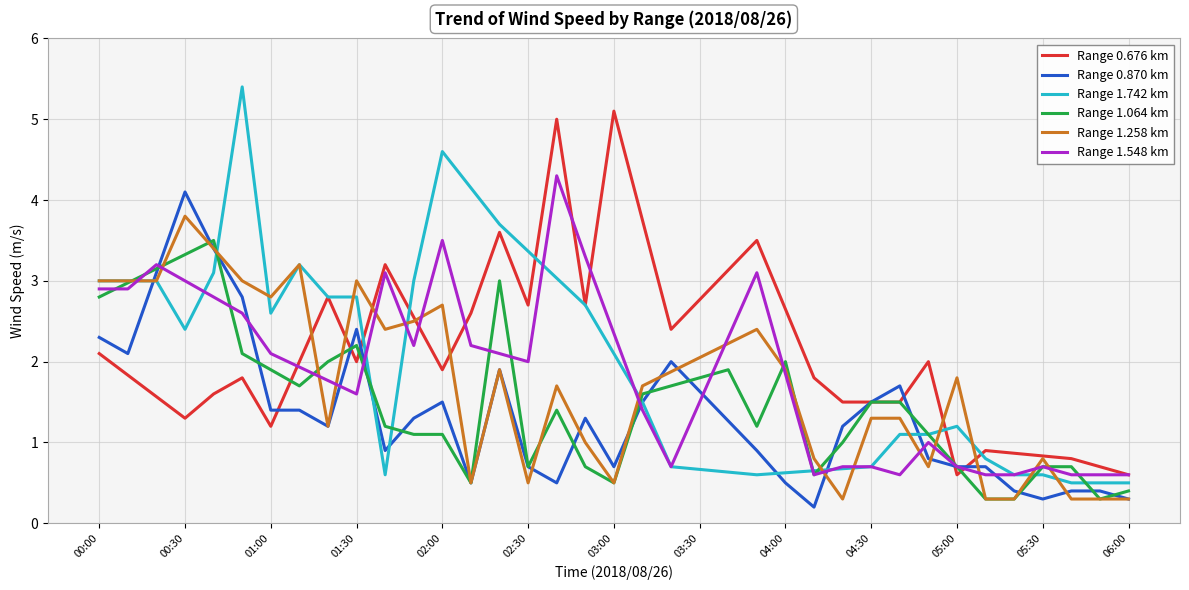

In Range 0.870 km, how many points are lower than both neighbors (excluding endpoints)?

8